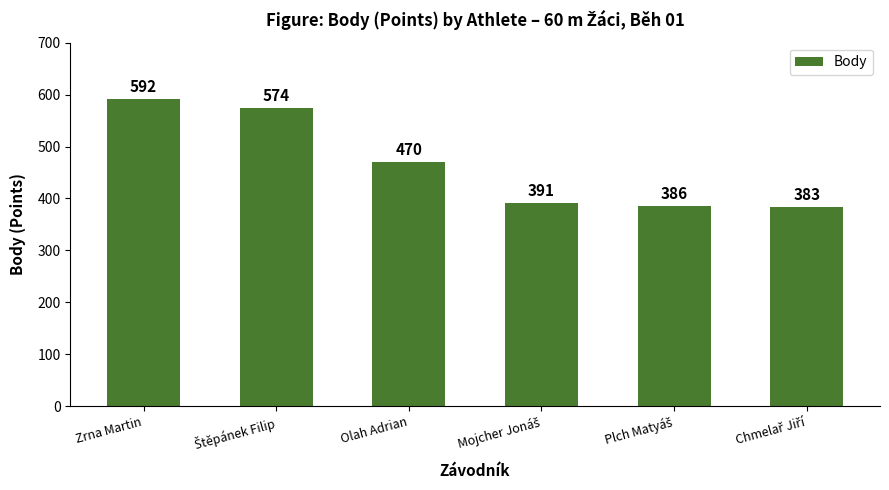

The chart shows a value of 470 at Olah Adrian. True or false?

True